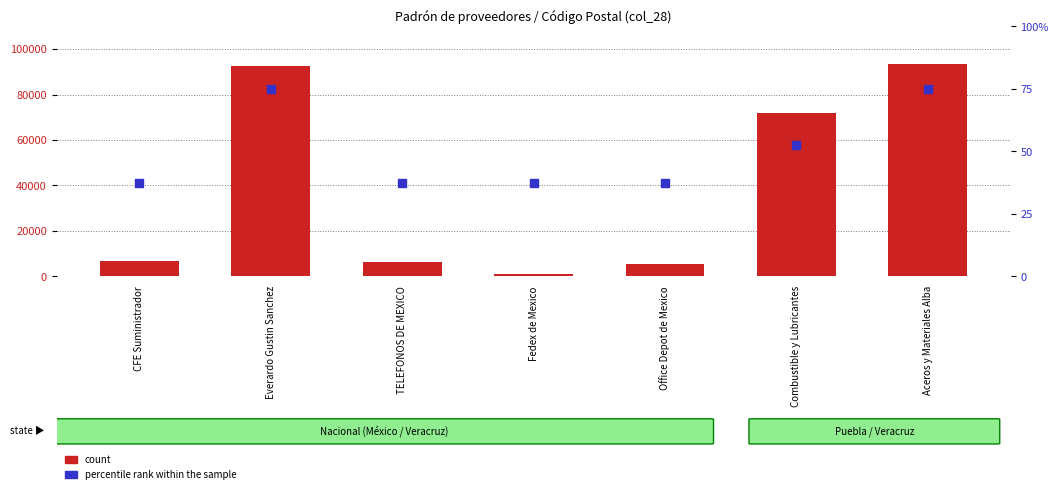

Which series has the largest Y range (max minus min)?

count